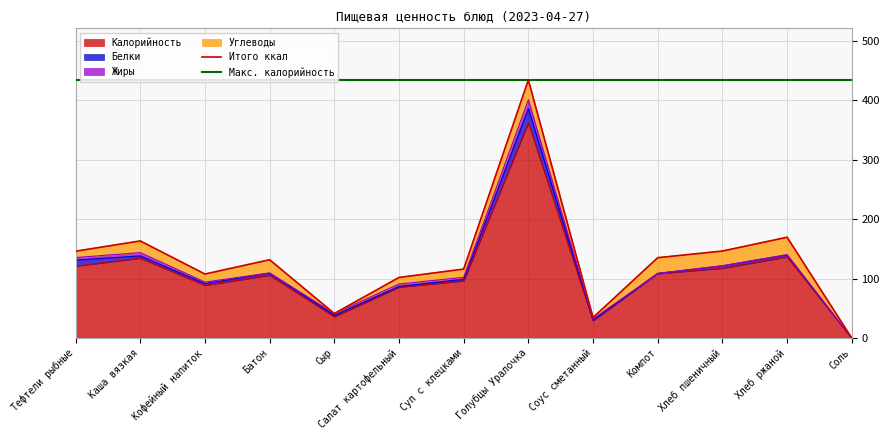

Which series changed the most between Тефтели рыбные and Голубцы Уралочка?

Калорийность